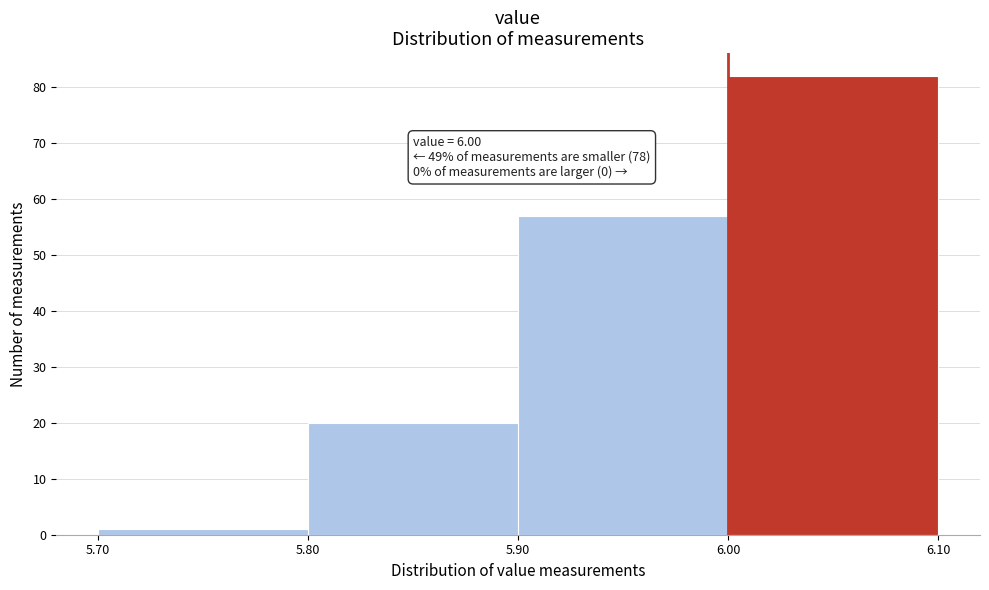

Which range on the x-axis has the tallest bar?

6.00 to 6.10